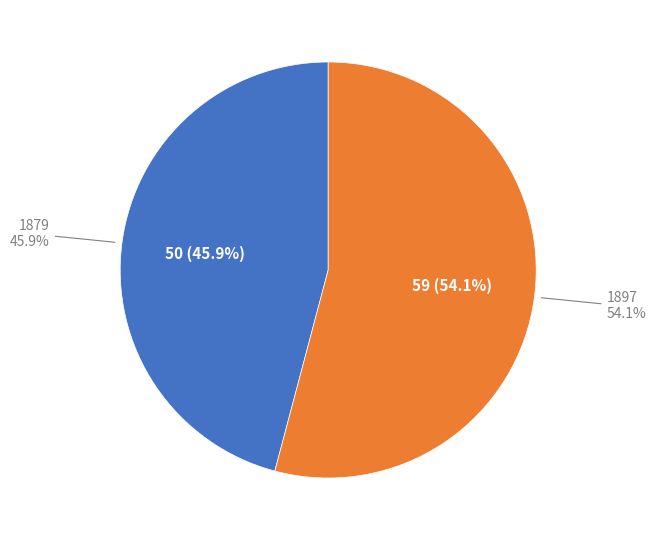

To the nearest percent, what is the difference between the 1897 and 1879 slice percentages?

8%